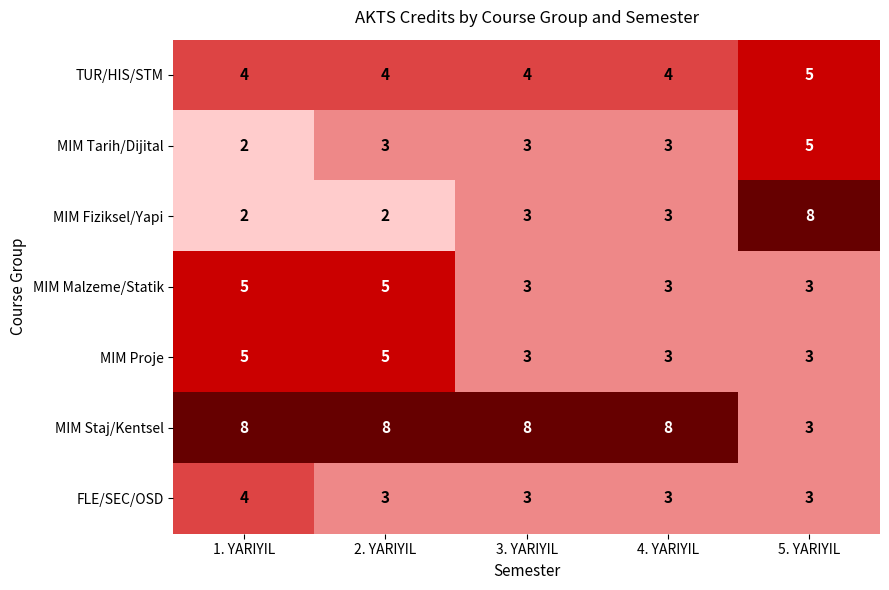

At how many categories does at least one series exceed 3?

5